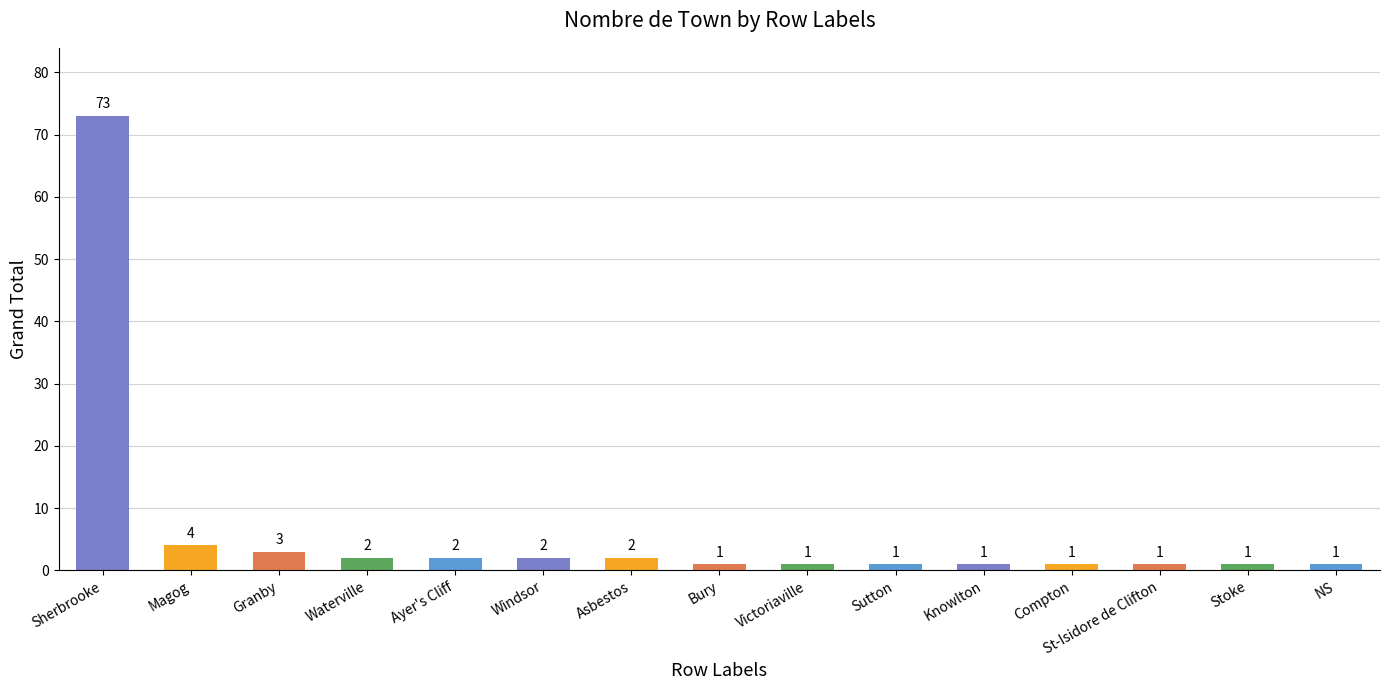

Reading left to right, what are all the values shown in this chart?

73	4	3	2	2	2	2	1	1	1	1	1	1	1	1